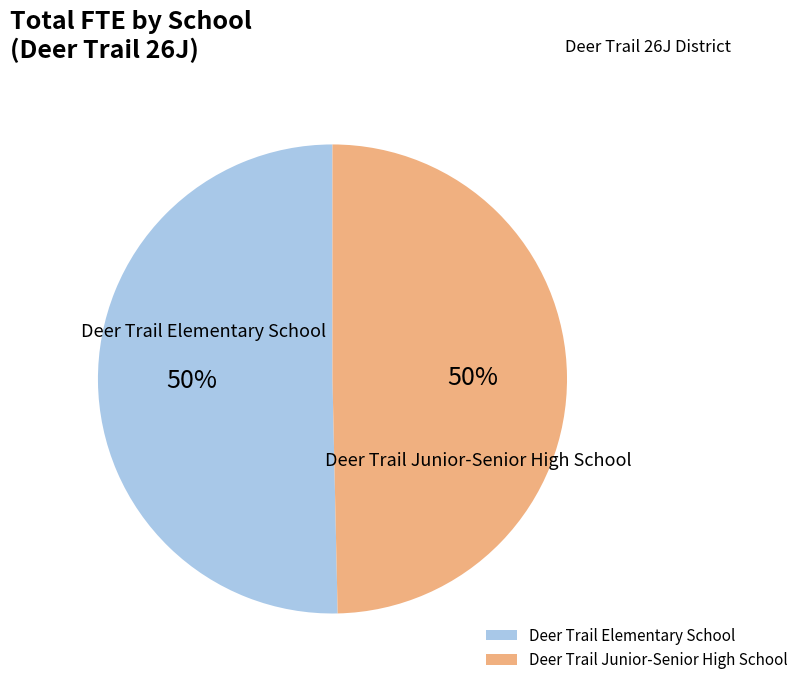

The Deer Trail Junior-Senior High School slice represents 60% of the pie. True or false?

False